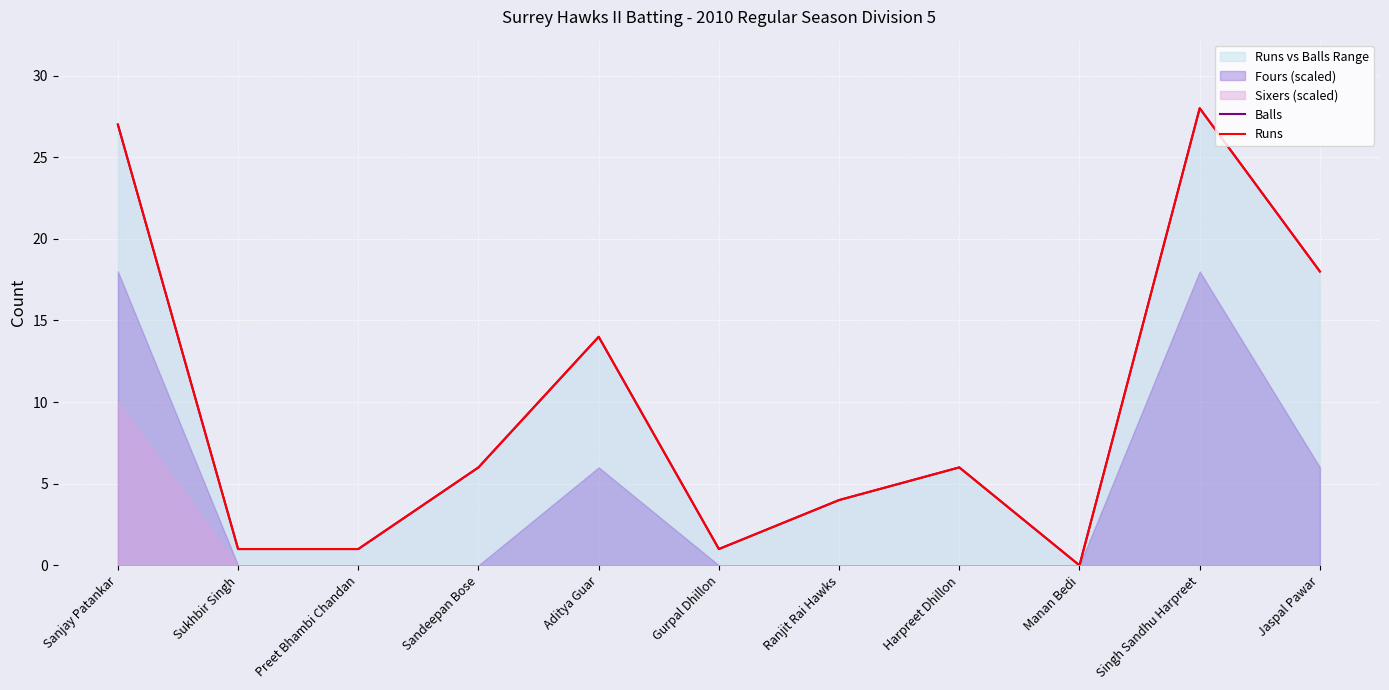

What position from the left is Jaspal Pawar?

11